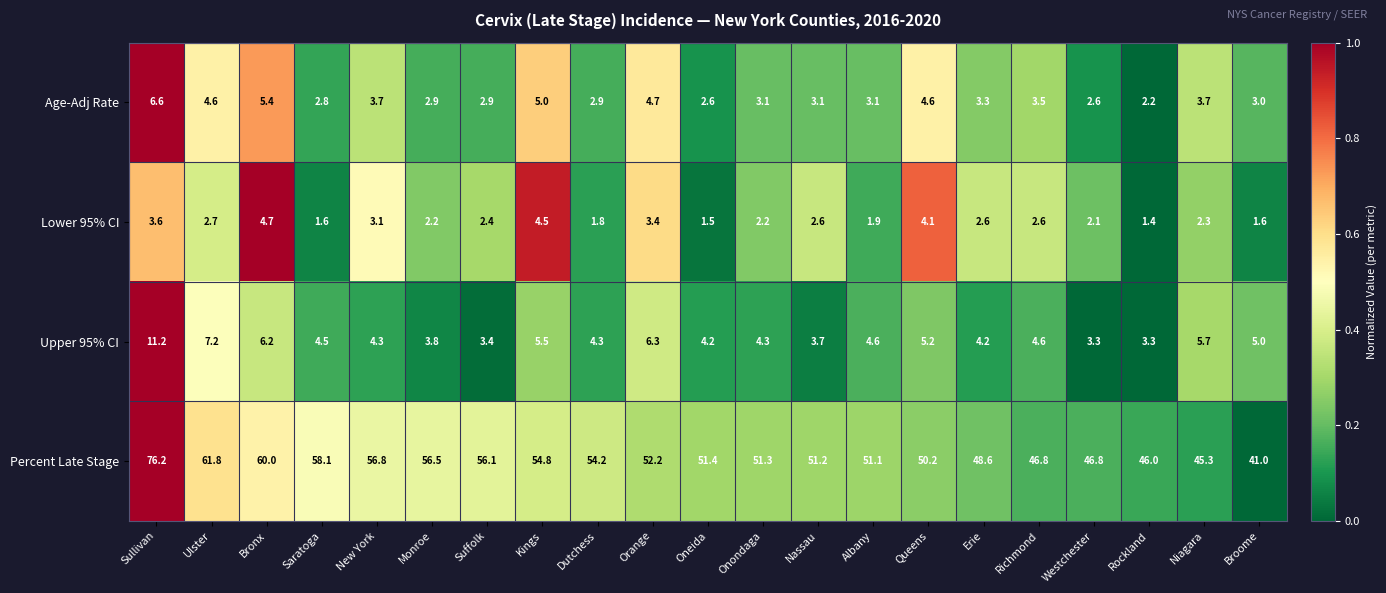

Which label corresponds to the largest value in the chart?

Sullivan